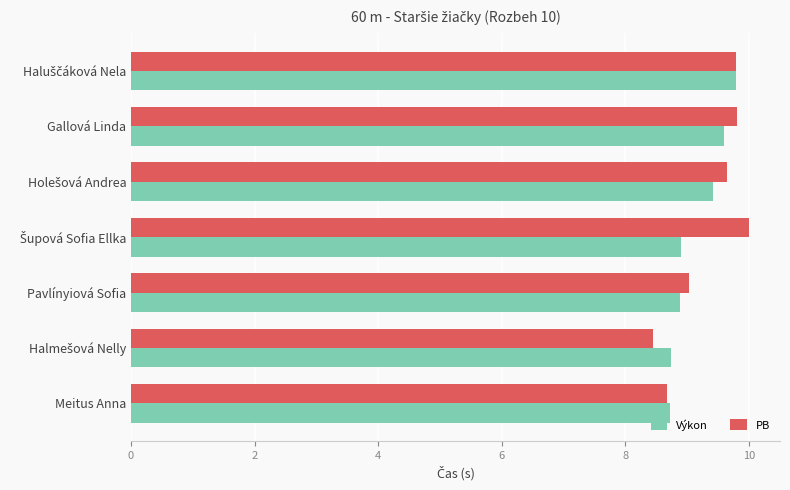

What is the sum of the PB values at Gallová Linda and Pavlínyiová Sofia?

18.8